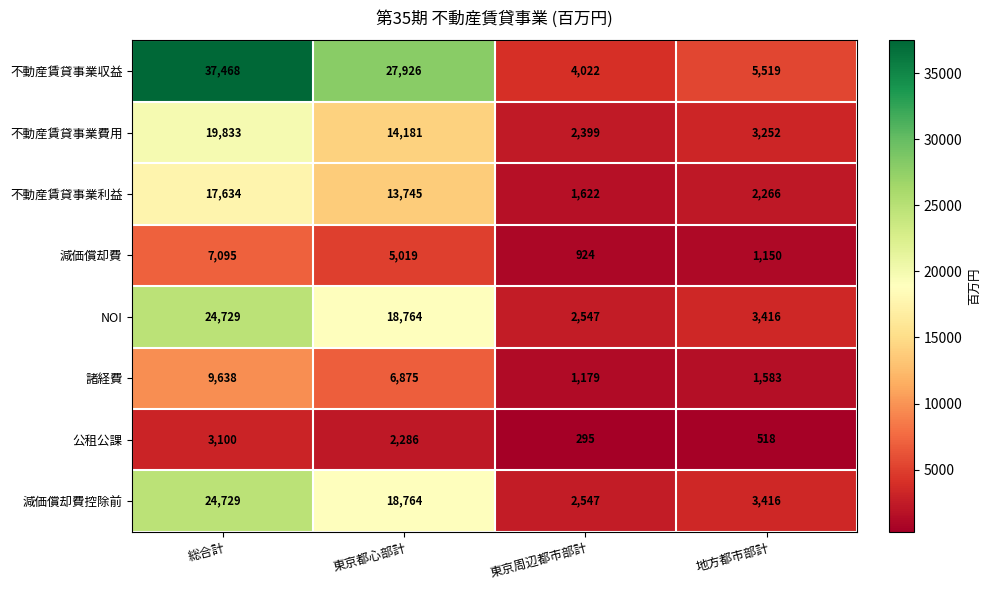

What is the spread (max minus min) of values at 地方都市部計?

5001